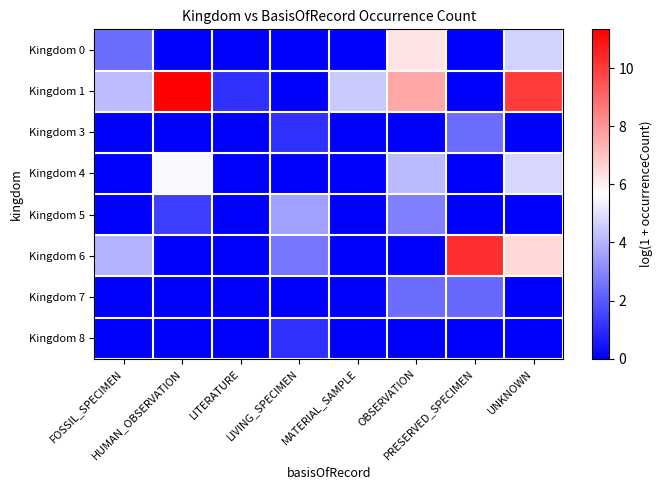

What is the greatest value displayed?

11.3